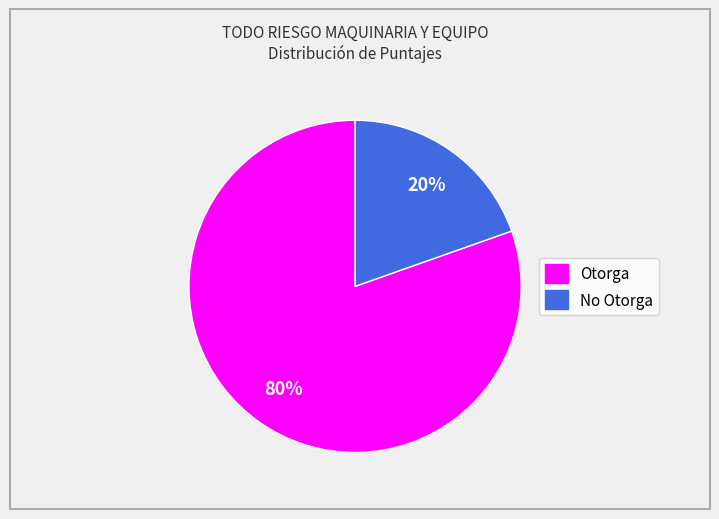

How many segments does this pie chart have?

2